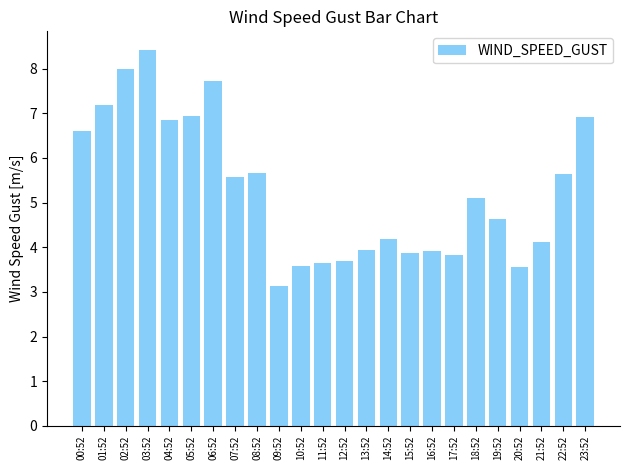

Is it true that the value at 18:52 is 6.6?

False